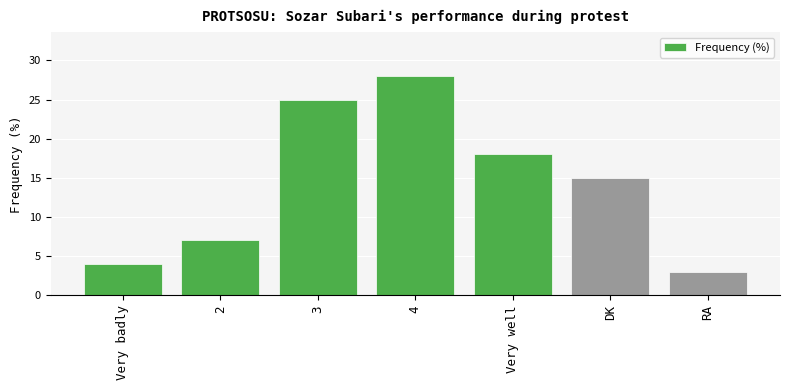

Between DK and Very well, which is larger?

Very well